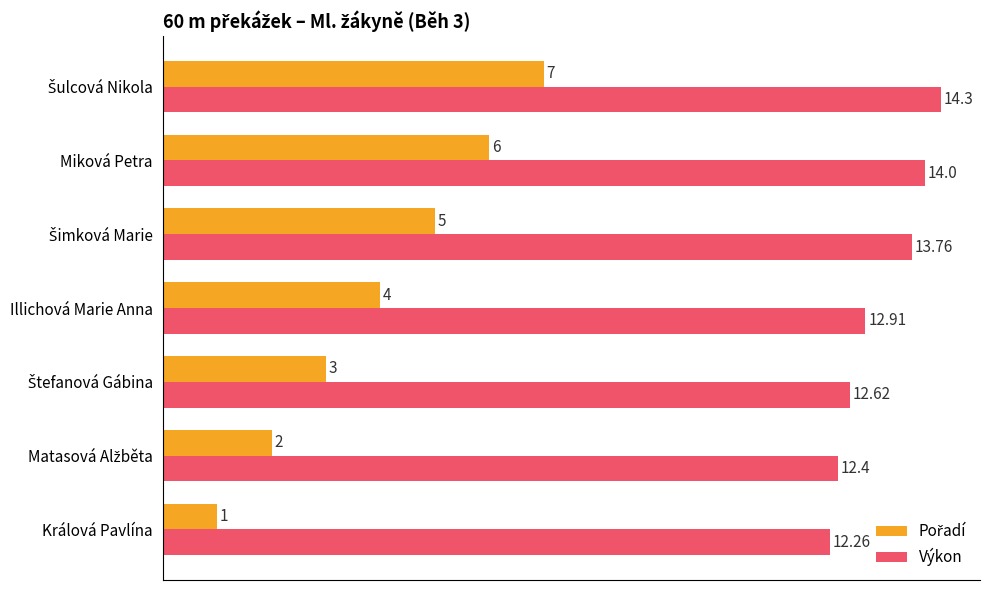

At how many categories does at least one series exceed 4?

7